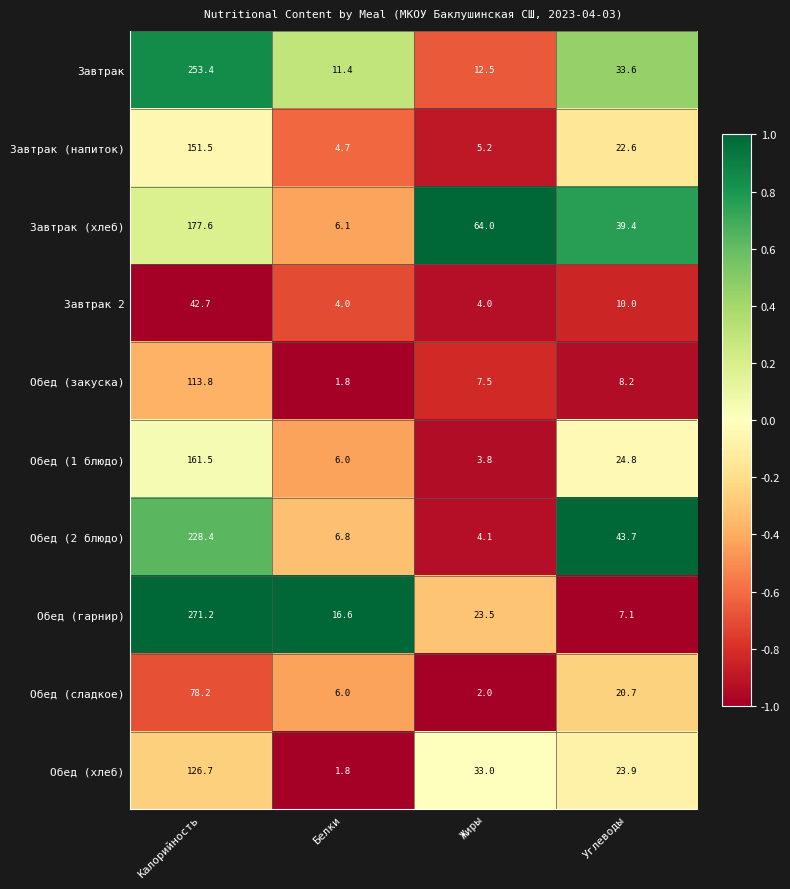

Read the Обед (закуска) value at Жиры.

7.5